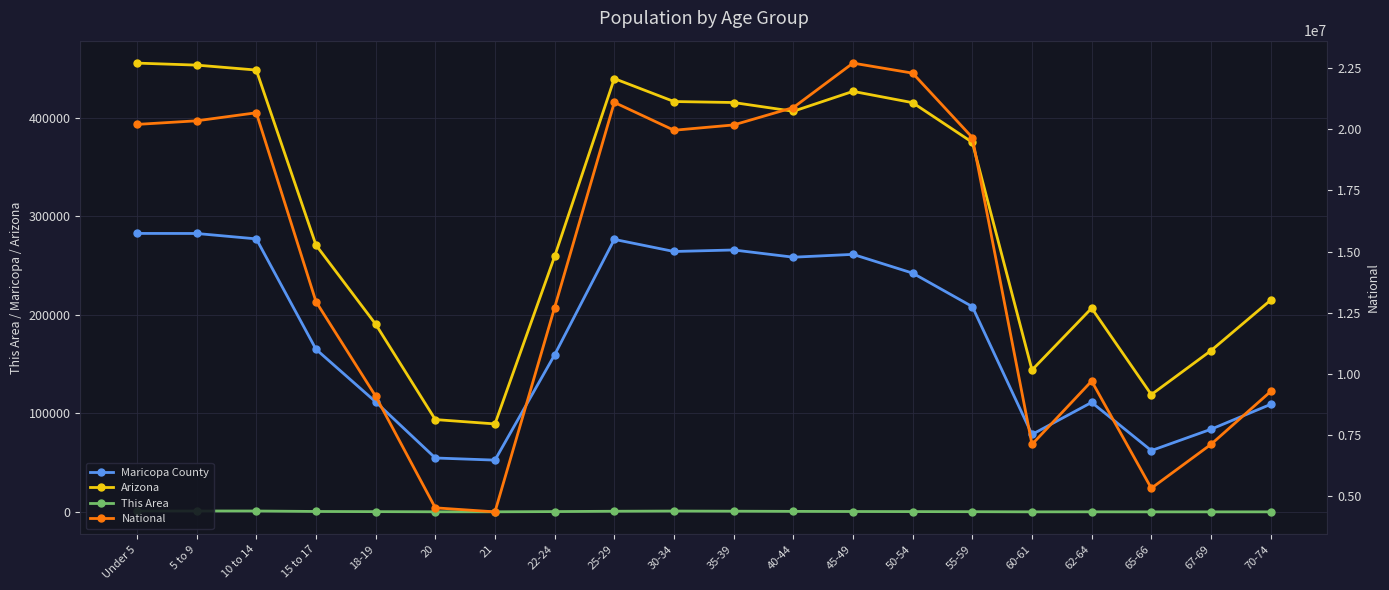

Reading left to right, list all the values displayed in this chart.

Maricopa County: 282770	282709	277228	165154	111745	54750	52584	159538	276704	264422	265969	258629	261506	242459	208461	78643	111205	62253	83922	109213
Arizona: 455715	453680	448664	270955	190627	93756	89342	259486	439998	416695	415693	406801	427022	415524	375268	144092	206868	119102	163764	215026
This Area: 912	943	906	445	282	117	104	330	665	860	719	541	413	325	218	66	84	42	45	55
National: 20201362	20348657	20677194	12954254	9086089	4519129	4354294	12712576	21101849	19962099	20179642	20890964	22708591	22298125	19664805	7113727	9704197	5319902	7115361	9278166